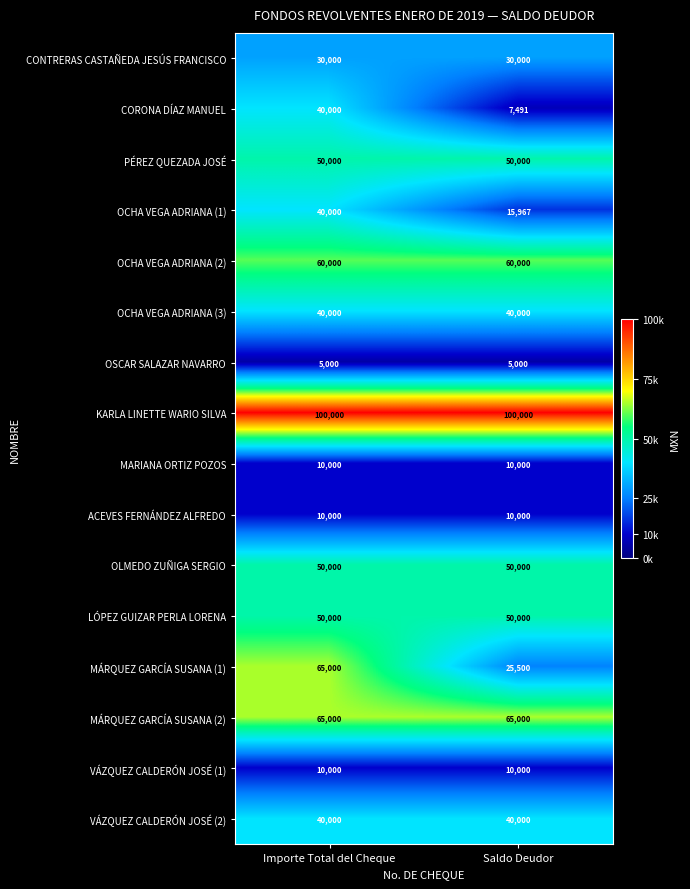

How many series are shown in this chart?

16